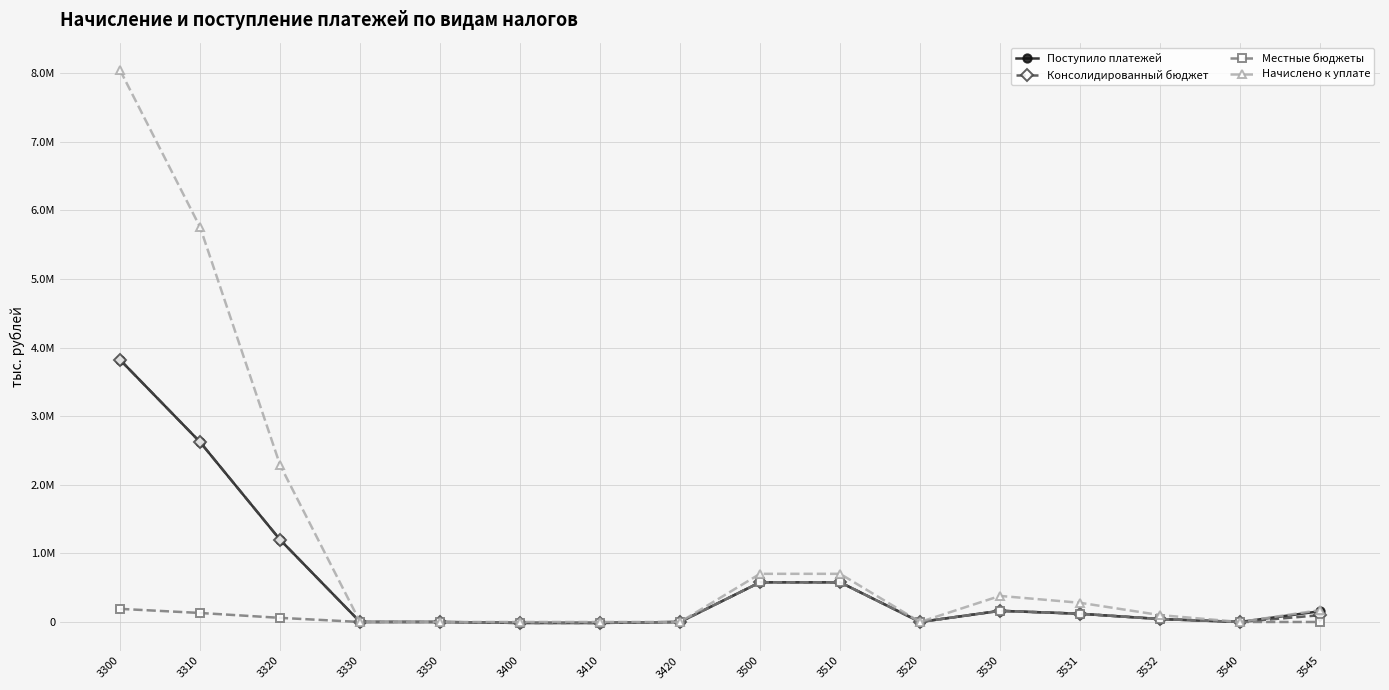

What is the total value across all series at 3400?

-42397